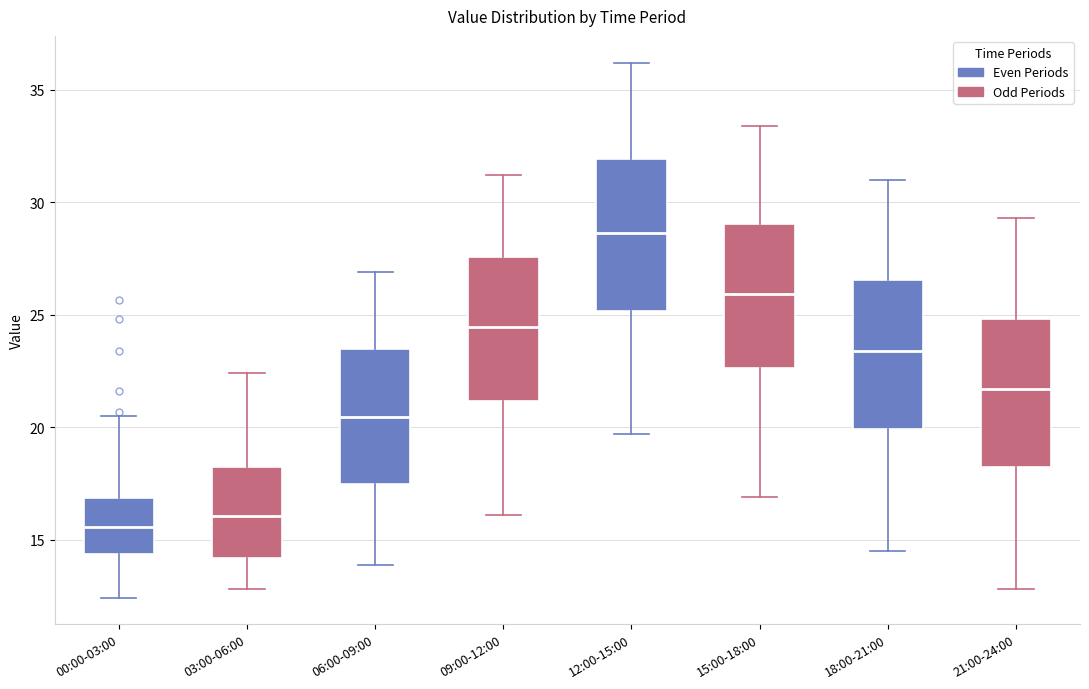

Reading left to right, read every box against the y-axis: the position of its median line, the range the box covers, and the ends of its whiskers. The values are not printed on the chart, so give them approximately, as read against the axis.

00:00-03:00: median 15.5, box 14.5 to 17.0, whiskers 12.5 to 20.5
03:00-06:00: median 16.0, box 14.0 to 18.0, whiskers 13.0 to 22.5
06:00-09:00: median 20.5, box 17.5 to 23.5, whiskers 14.0 to 27.0
09:00-12:00: median 24.5, box 21.0 to 27.5, whiskers 16.0 to 31.0
12:00-15:00: median 28.5, box 25.0 to 32.0, whiskers 19.5 to 36.0
15:00-18:00: median 26.0, box 22.5 to 29.0, whiskers 17.0 to 33.5
18:00-21:00: median 23.5, box 20.0 to 26.5, whiskers 14.5 to 31.0
21:00-24:00: median 21.5, box 18.0 to 25.0, whiskers 13.0 to 29.5